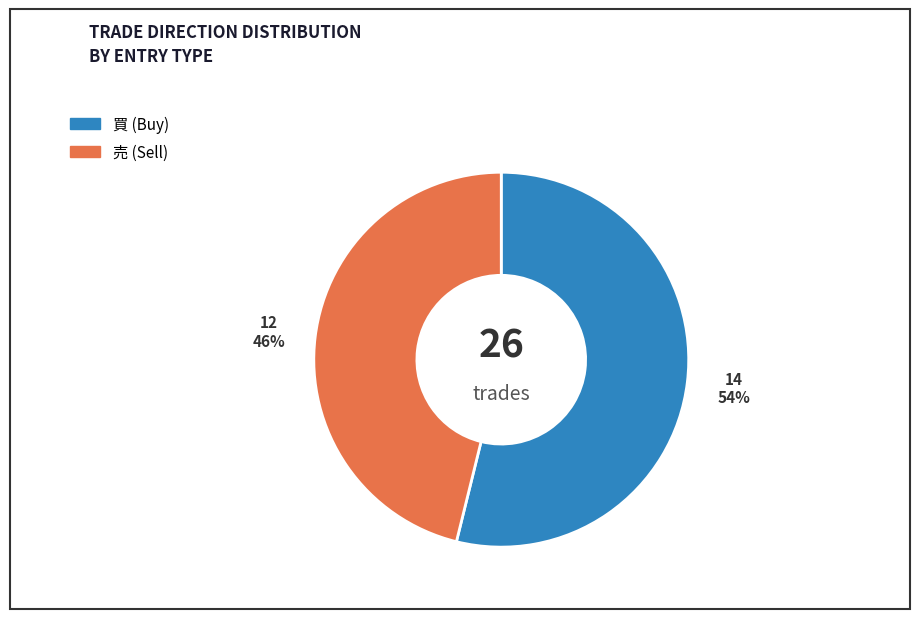

Rank the categories by value from lowest to highest.

売, 買